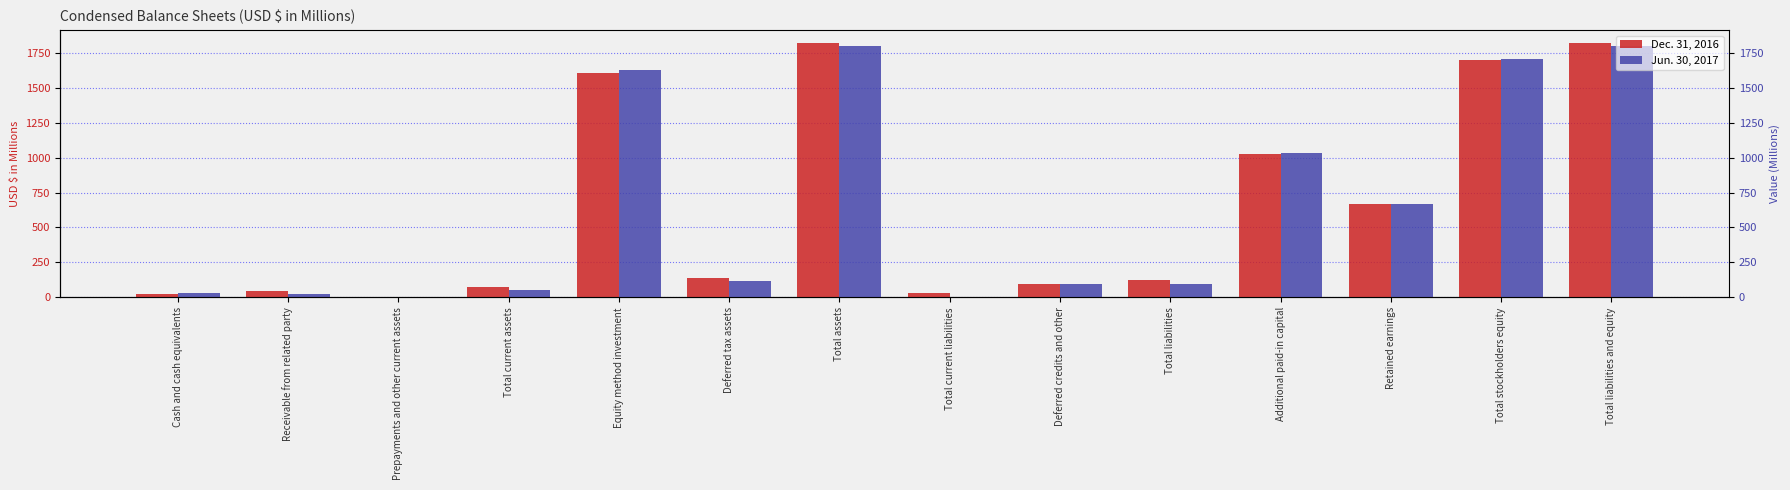

What is the difference between the maximum and minimum values in the Jun. 30, 2017 series?

1800.3